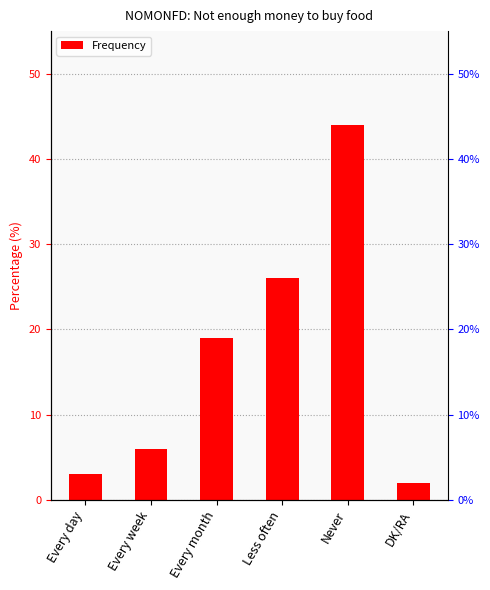

How many distinct data groups are displayed?

1